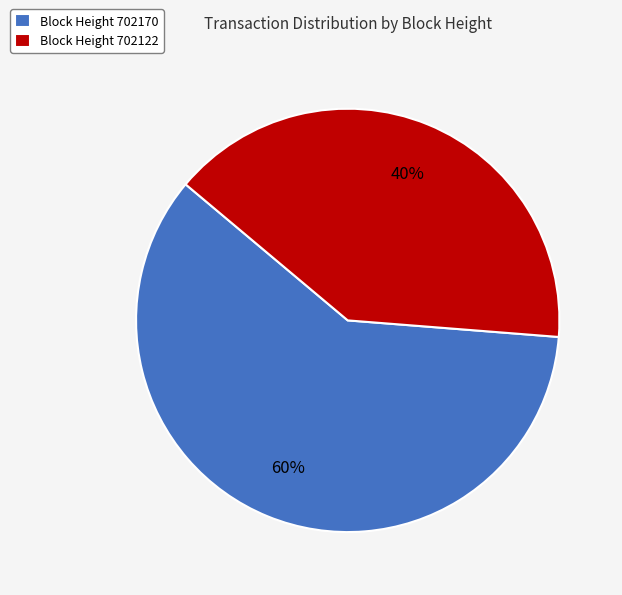

Do Block Height 702122 and Block Height 702170 together represent more than half of the pie?

Yes